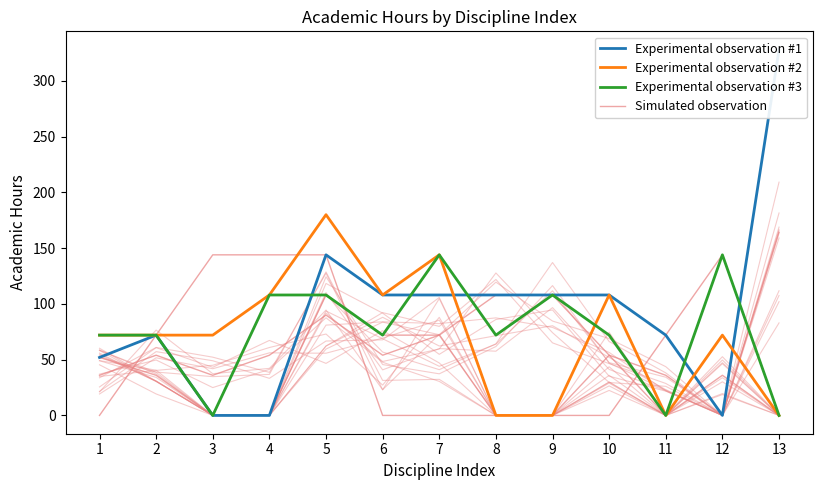

How many data points in Experimental observation #1 are above 108?

2